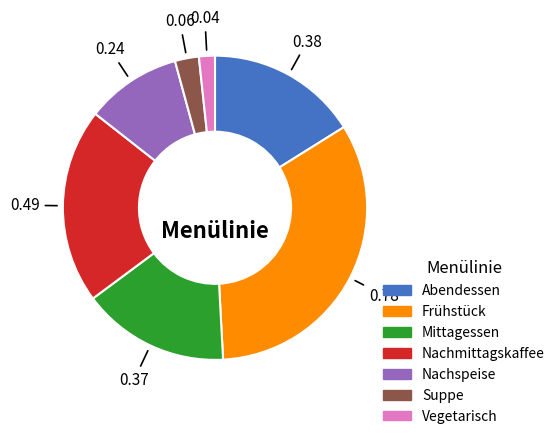

The Abendessen slice represents 16% of the pie. True or false?

True